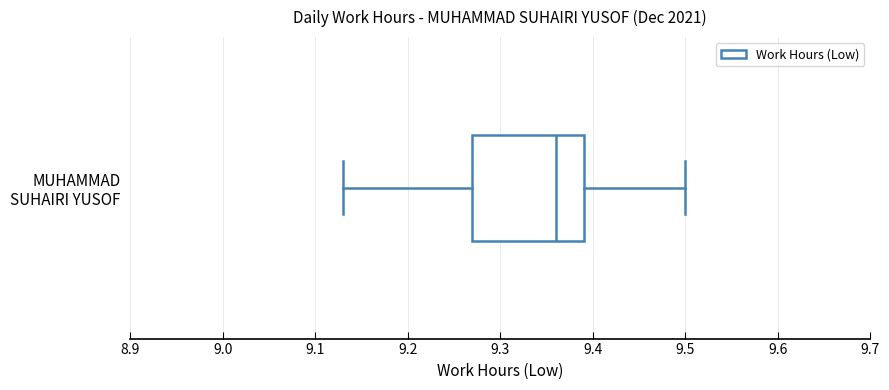

Transcribe this box plot: give where the median line is, the range the box spans, and where the two whiskers end, as read against the x-axis. The values are not printed on the chart, so give them approximately, as read against the axis.

median 9.36, box 9.27 to 9.39, whiskers 9.13 to 9.50